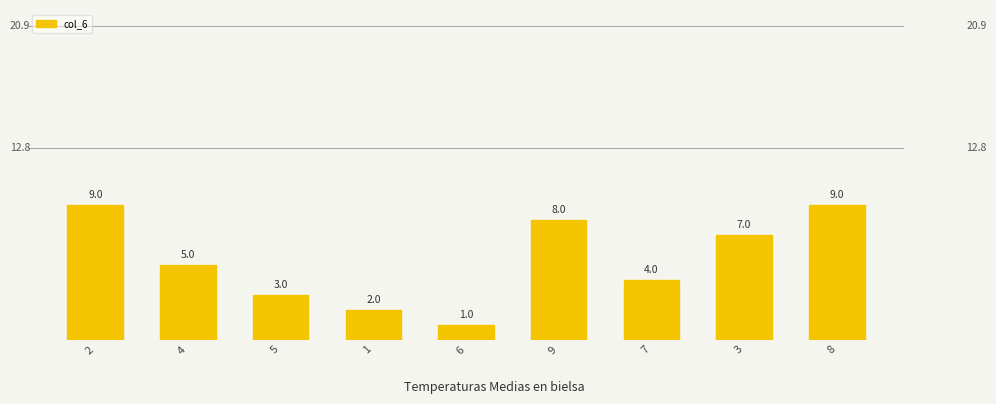

Between 3 and 1, which is larger?

3